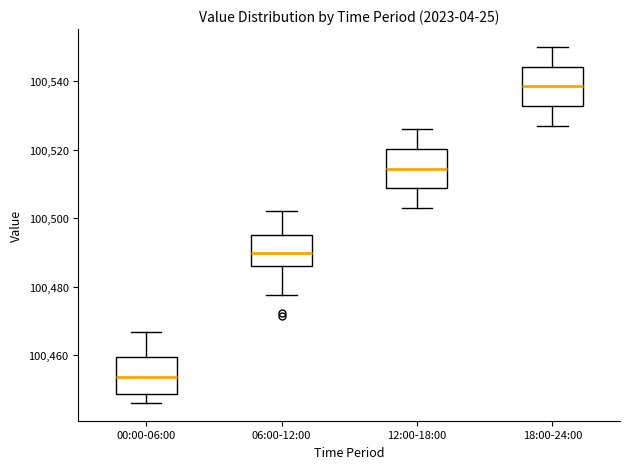

Which box's median line is the lowest?

00:00-06:00